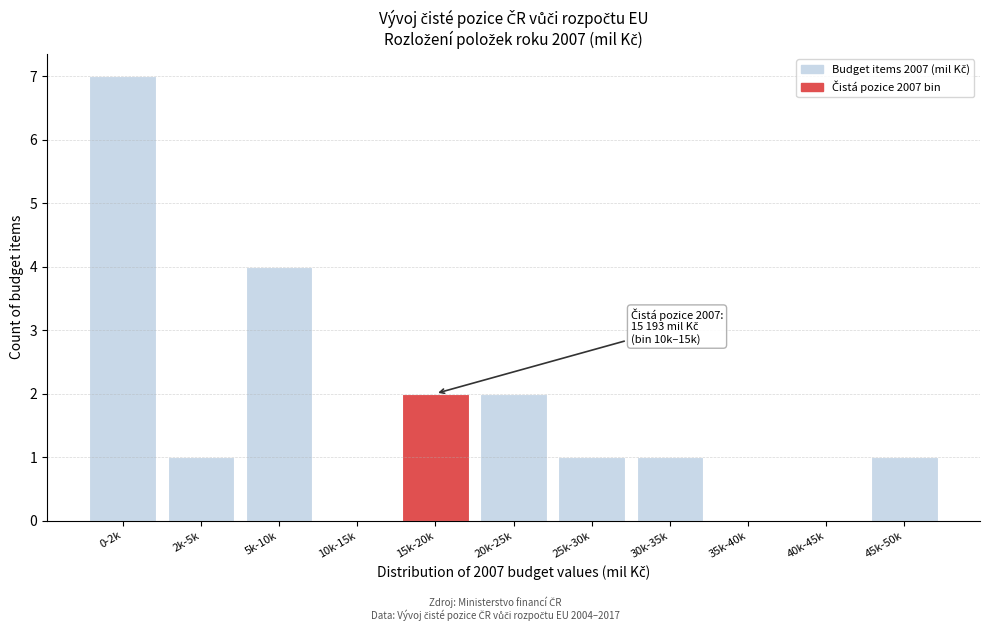

Reading left to right, transcribe all the data shown in this chart.

0-2k=7	2k-5k=1	5k-10k=4	10k-15k=0	15k-20k=2	20k-25k=2	25k-30k=1	30k-35k=1	35k-40k=0	40k-45k=0	45k-50k=1